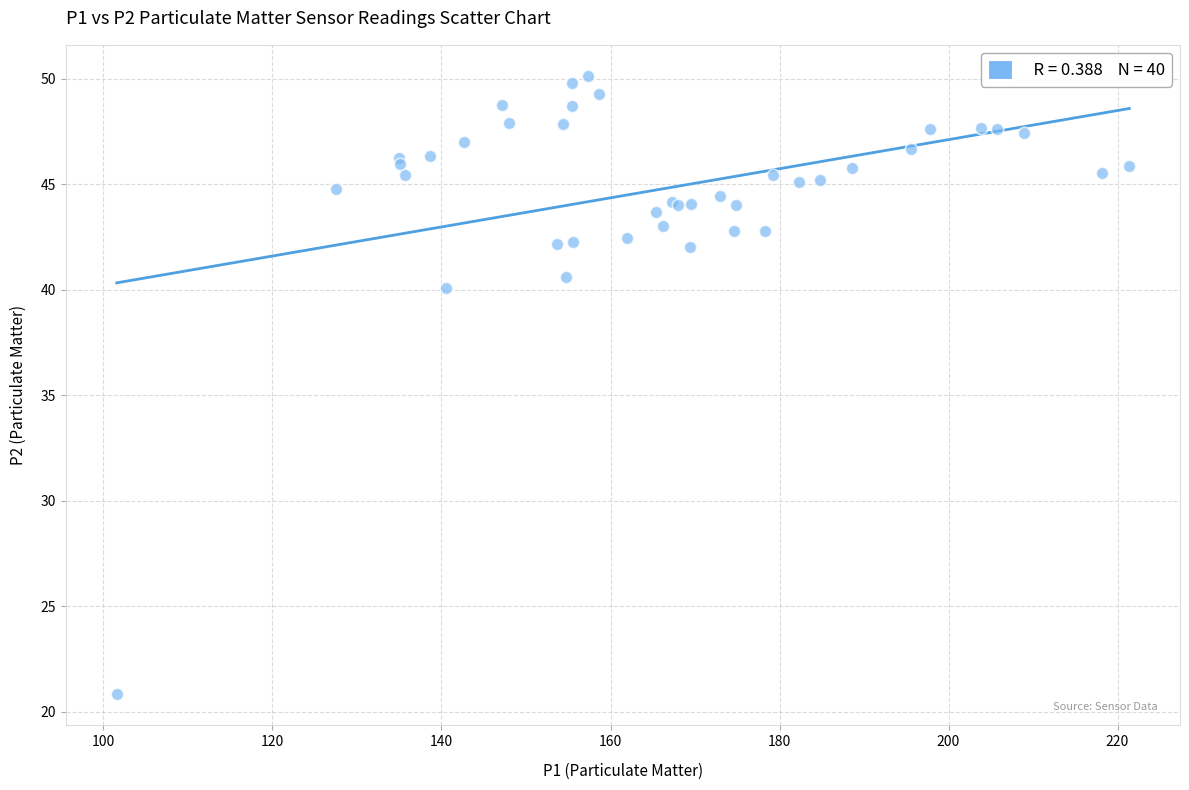

What Y value in the scatter plot is closest to 35?

40.1